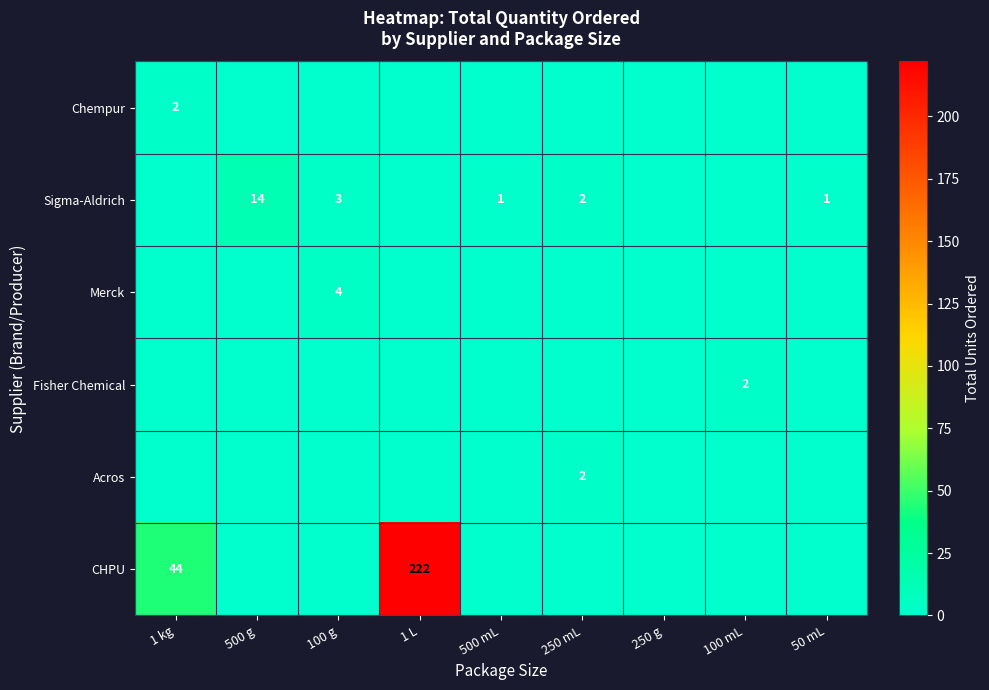

The Sigma-Aldrich series shows 3 at 100 g. True or false?

True